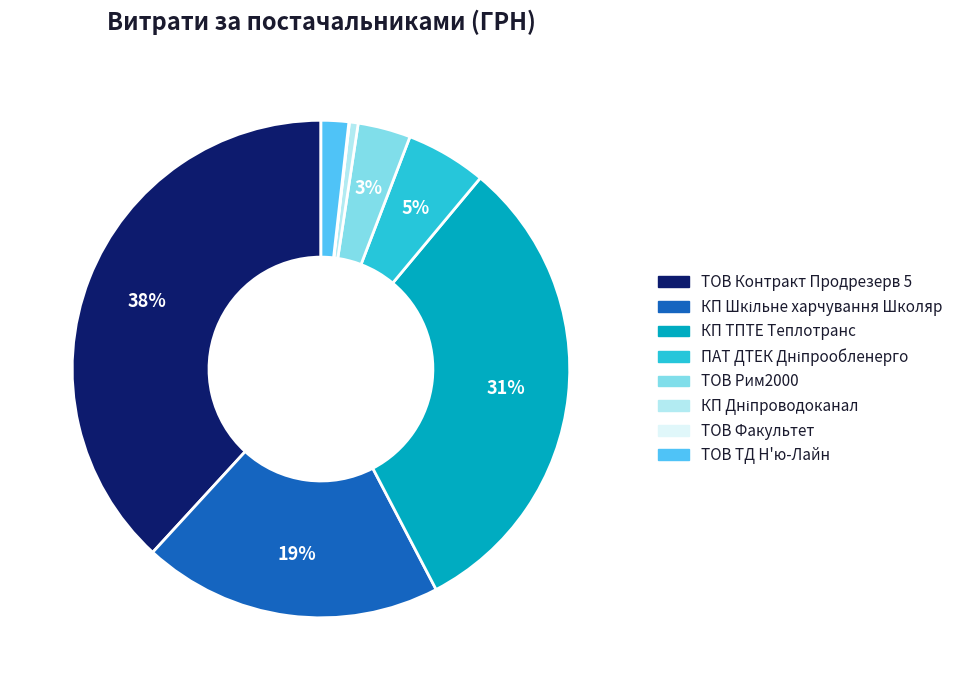

Is there any slice that represents more than half of the pie?

No